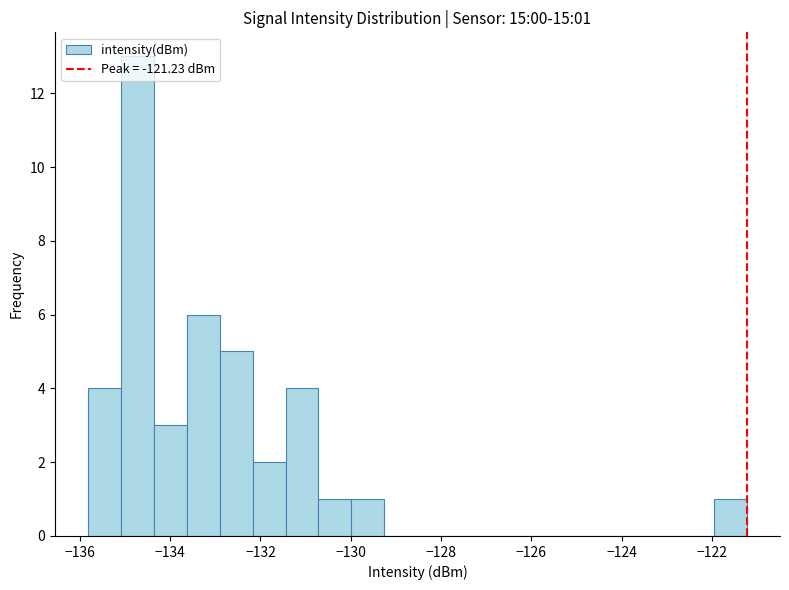

Read against the x-axis, roughly where is the centre of the tallest bar?

-134.8